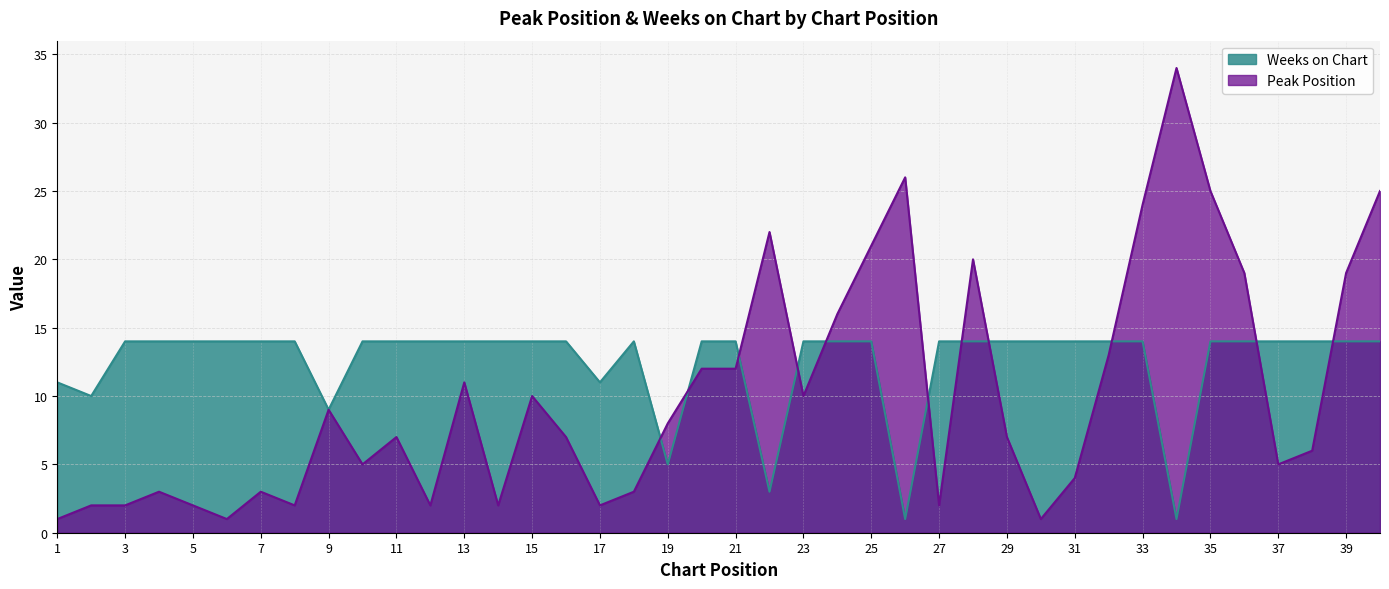

Which has a higher value, 10 or 33?

33